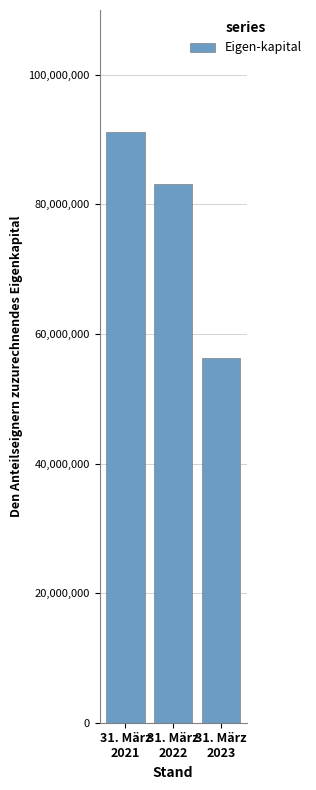

Is it true that the value at 31. März
2021 is 55662769?

False